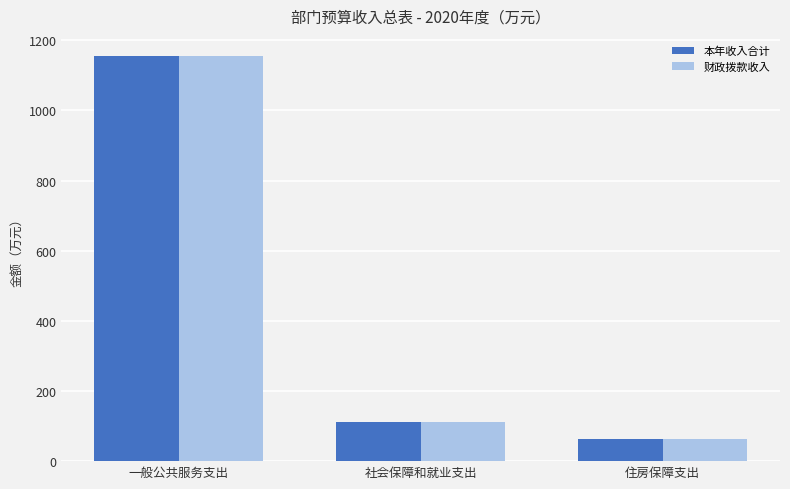

Which category has the highest value across all series?

一般公共服务支出